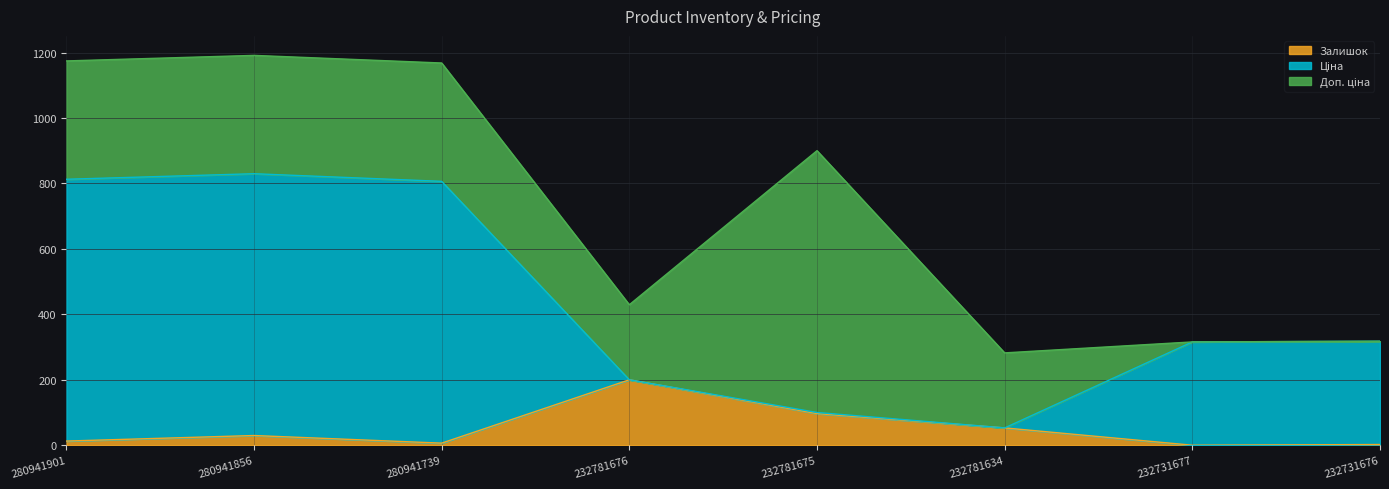

How many data points does each series have?

8